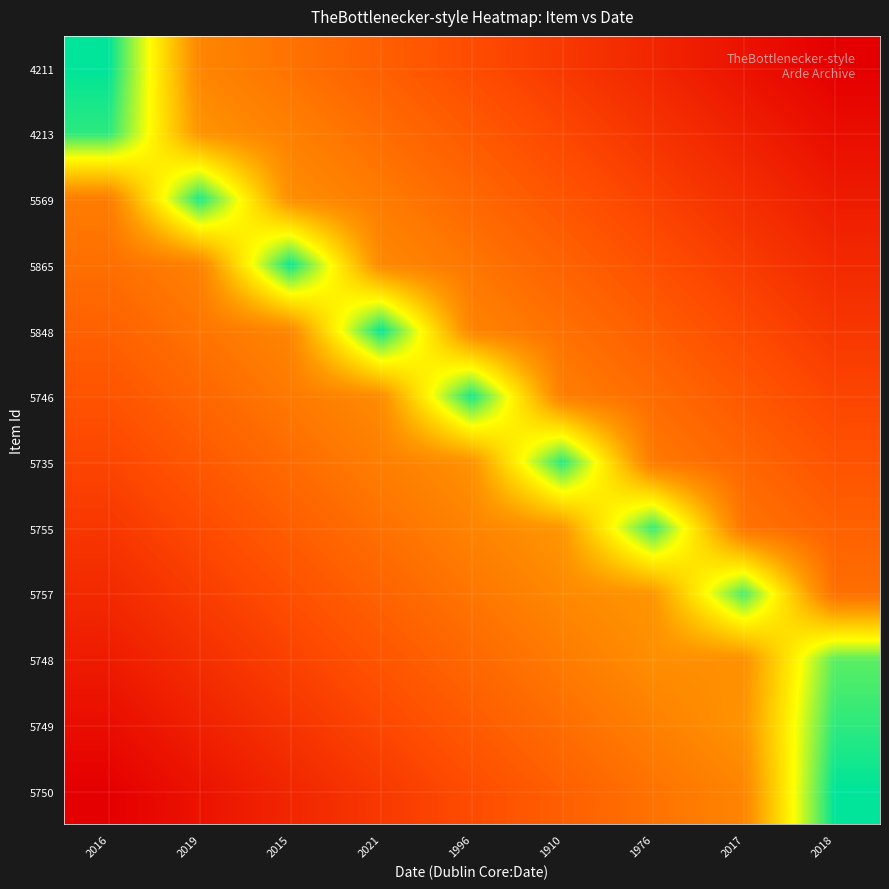

Rank the series at 1996 from highest to lowest value.

5746, 5735, 5848, 5755, 5865, 5757, 5569, 5748, 4213, 5749, 4211, 5750